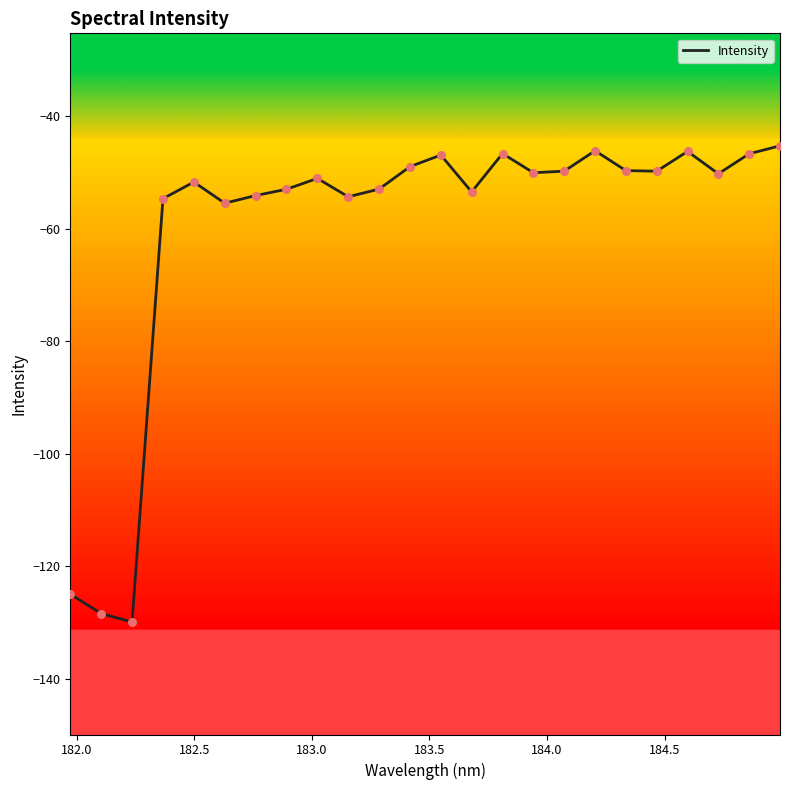

What is the minimum value shown in the chart?

-129.9